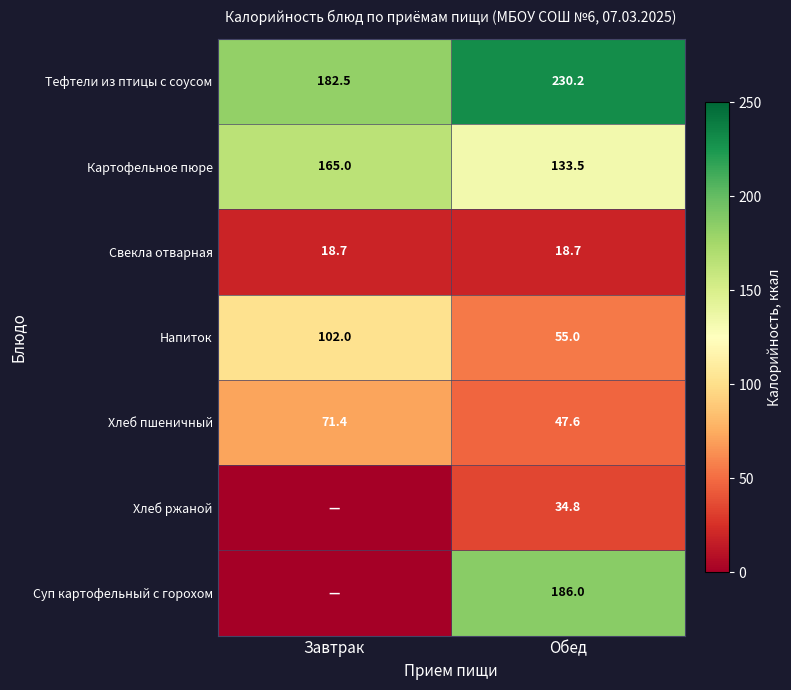

At which label does Хлеб ржаной first exceed 34?

Обед